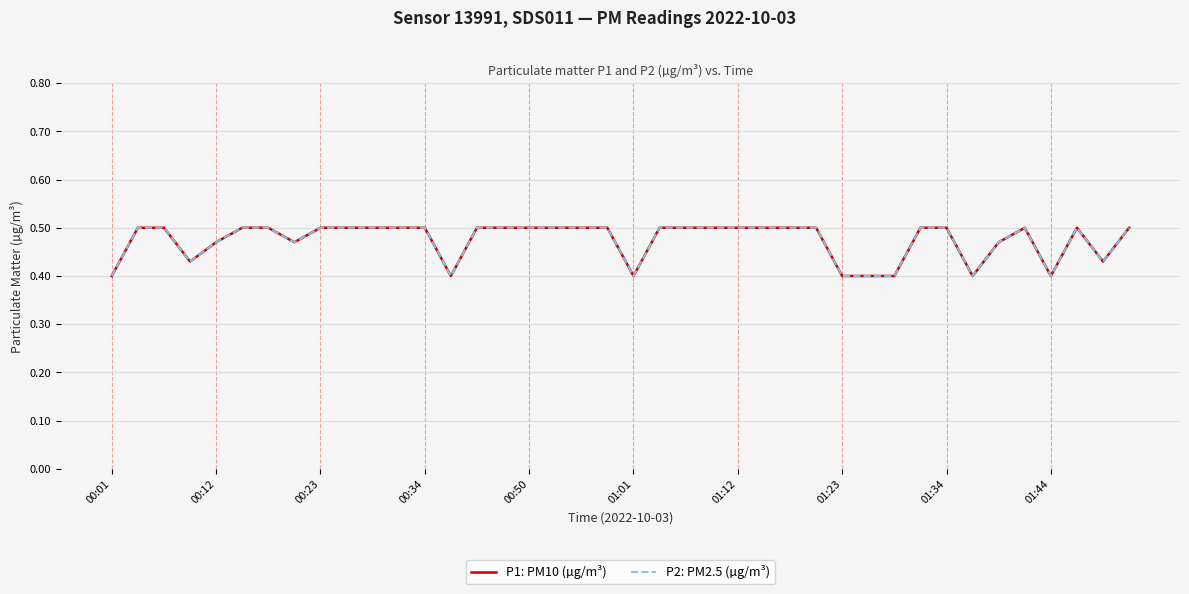

True or false: P1: PM10 (µg/m³) has more than 1 interior local peaks.

True